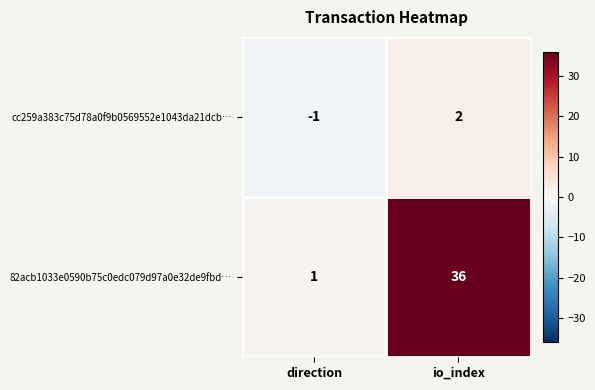

At how many categories does at least one series exceed 2?

1